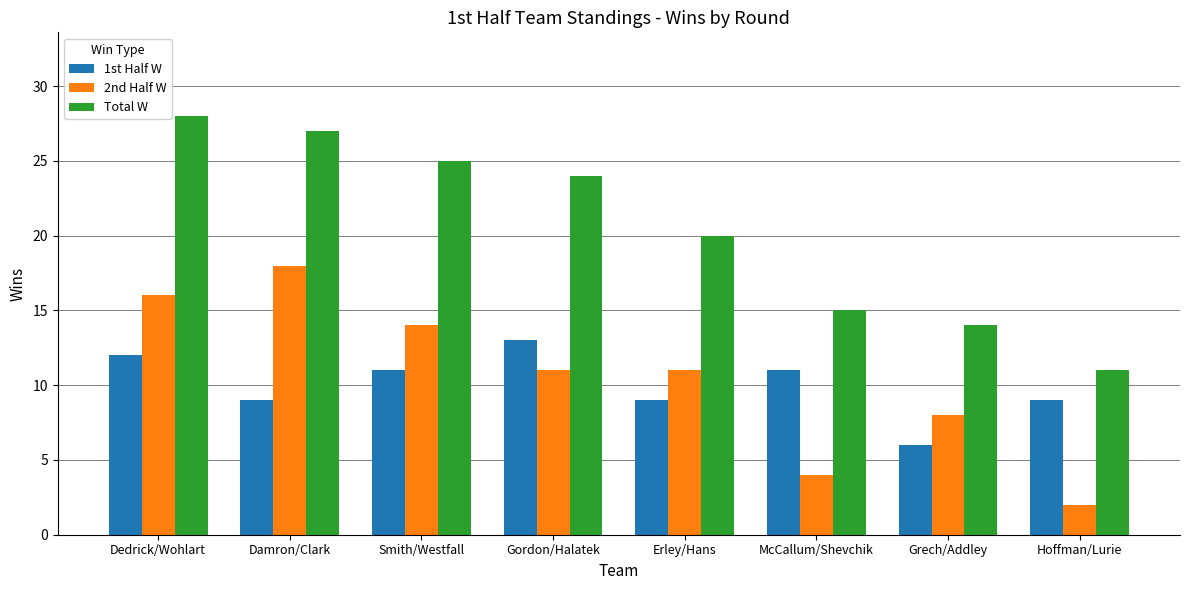

Which series changed the most between Damron/Clark and Smith/Westfall?

2nd Half W